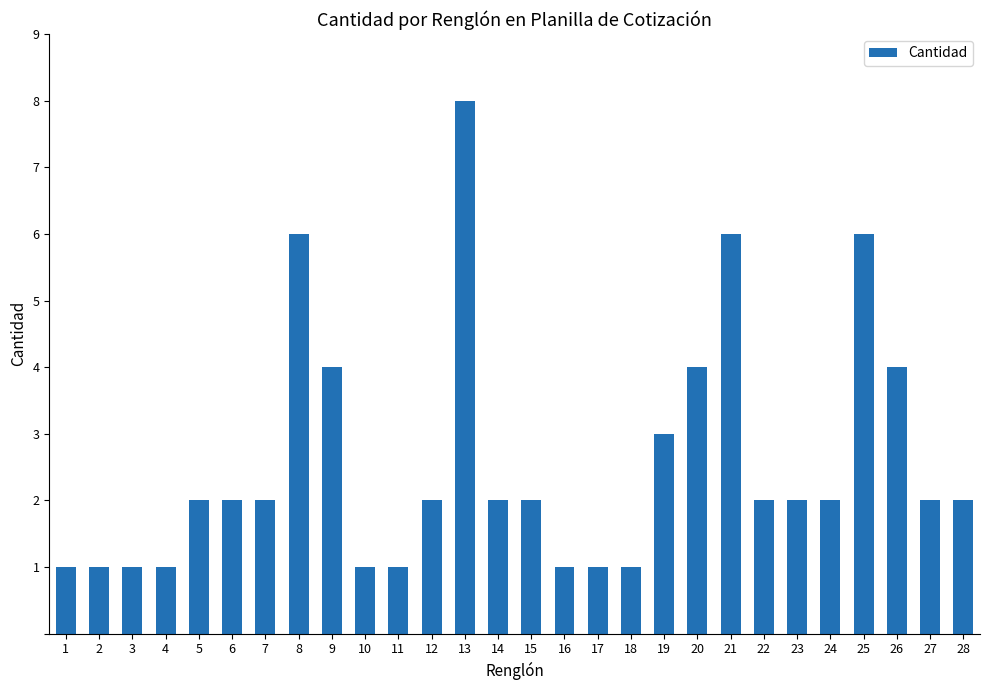

Read the value at 9.

4